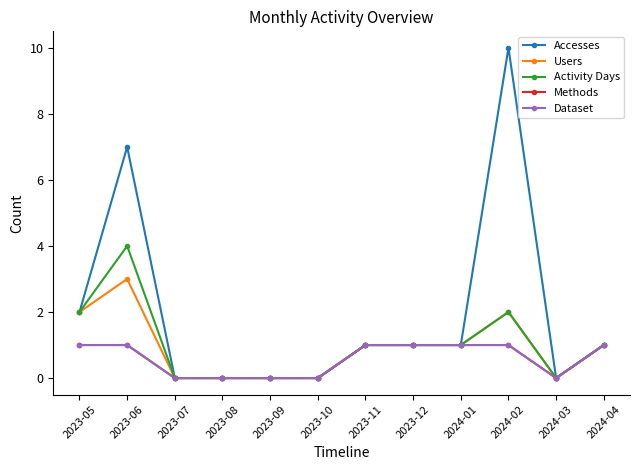

Reading left to right, what are all the values shown in this chart?

Accesses: 2	7	0	0	0	0	1	1	1	10	0	1
Users: 2	3	0	0	0	0	1	1	1	2	0	1
Activity Days: 2	4	0	0	0	0	1	1	1	2	0	1
Methods: 1	1	0	0	0	0	1	1	1	1	0	1
Dataset: 1	1	0	0	0	0	1	1	1	1	0	1